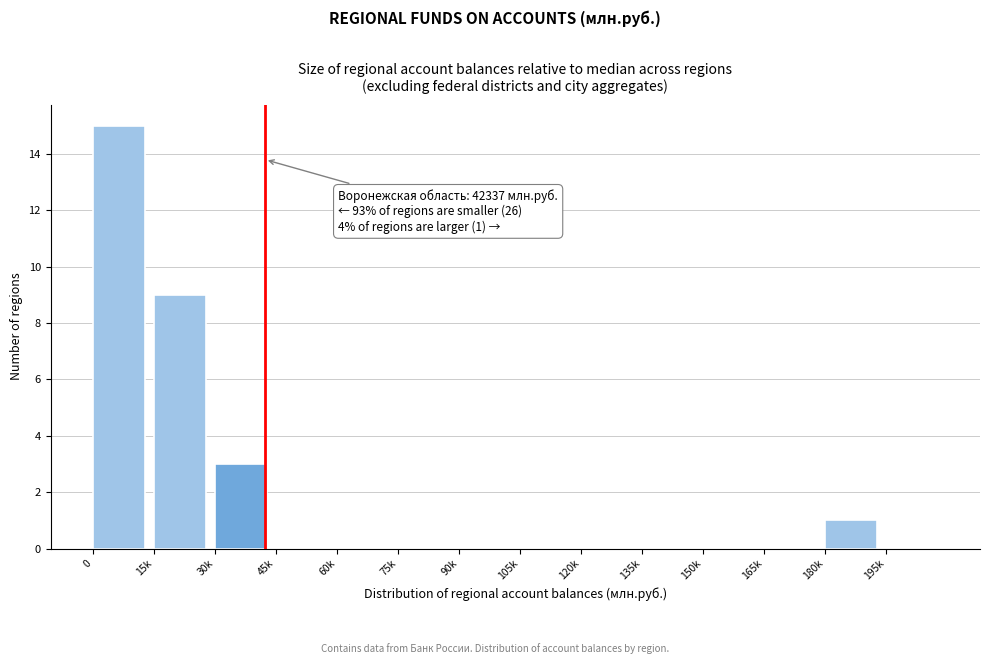

Reading left to right, what are all the values shown in this chart?

0=15	15k=9	30k=3	45k=0	60k=0	75k=0	90k=0	105k=0	120k=0	135k=0	150k=0	165k=0	180k=1	195k=0